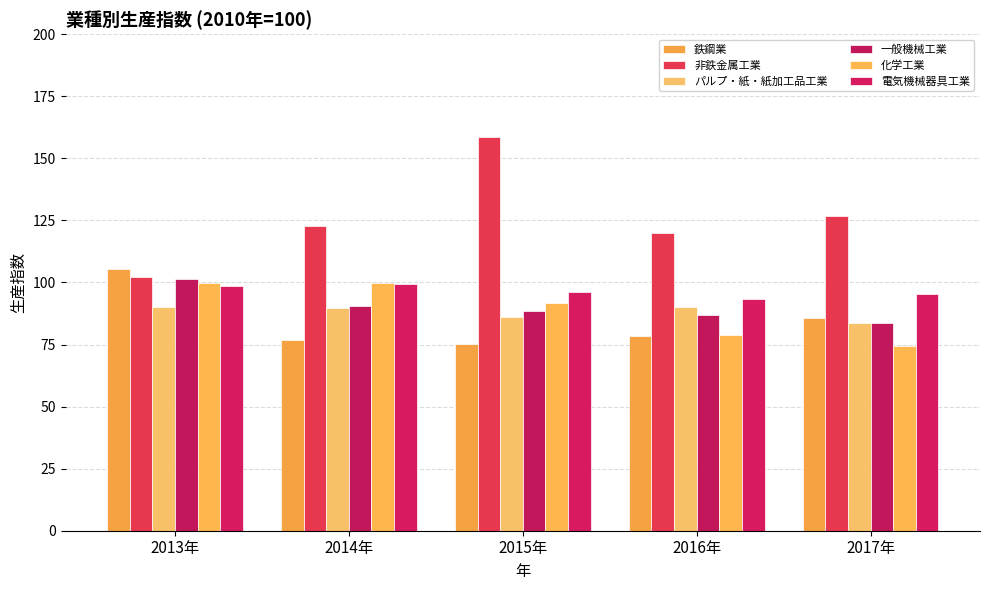

Which series has the largest total across all categories?

非鉄金属工業